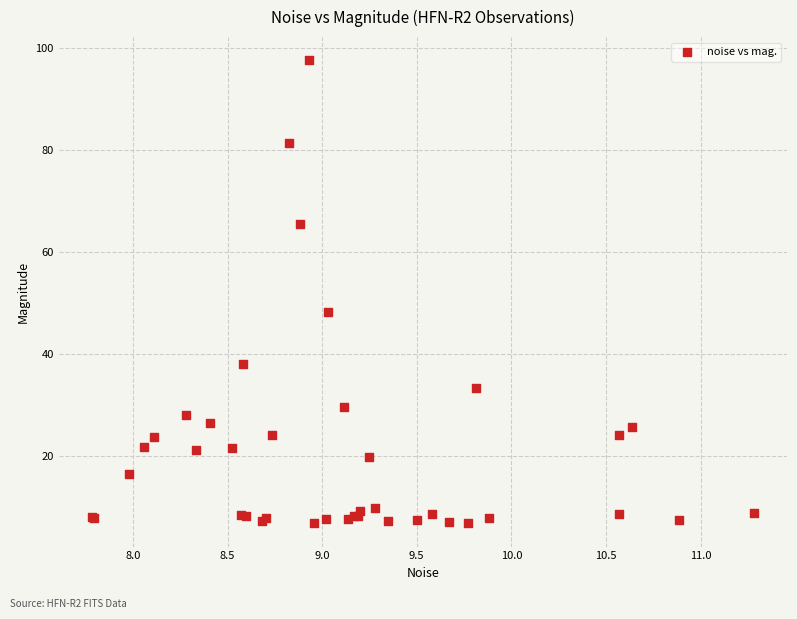

What Y value in the scatter plot is closest to 52?

48.2